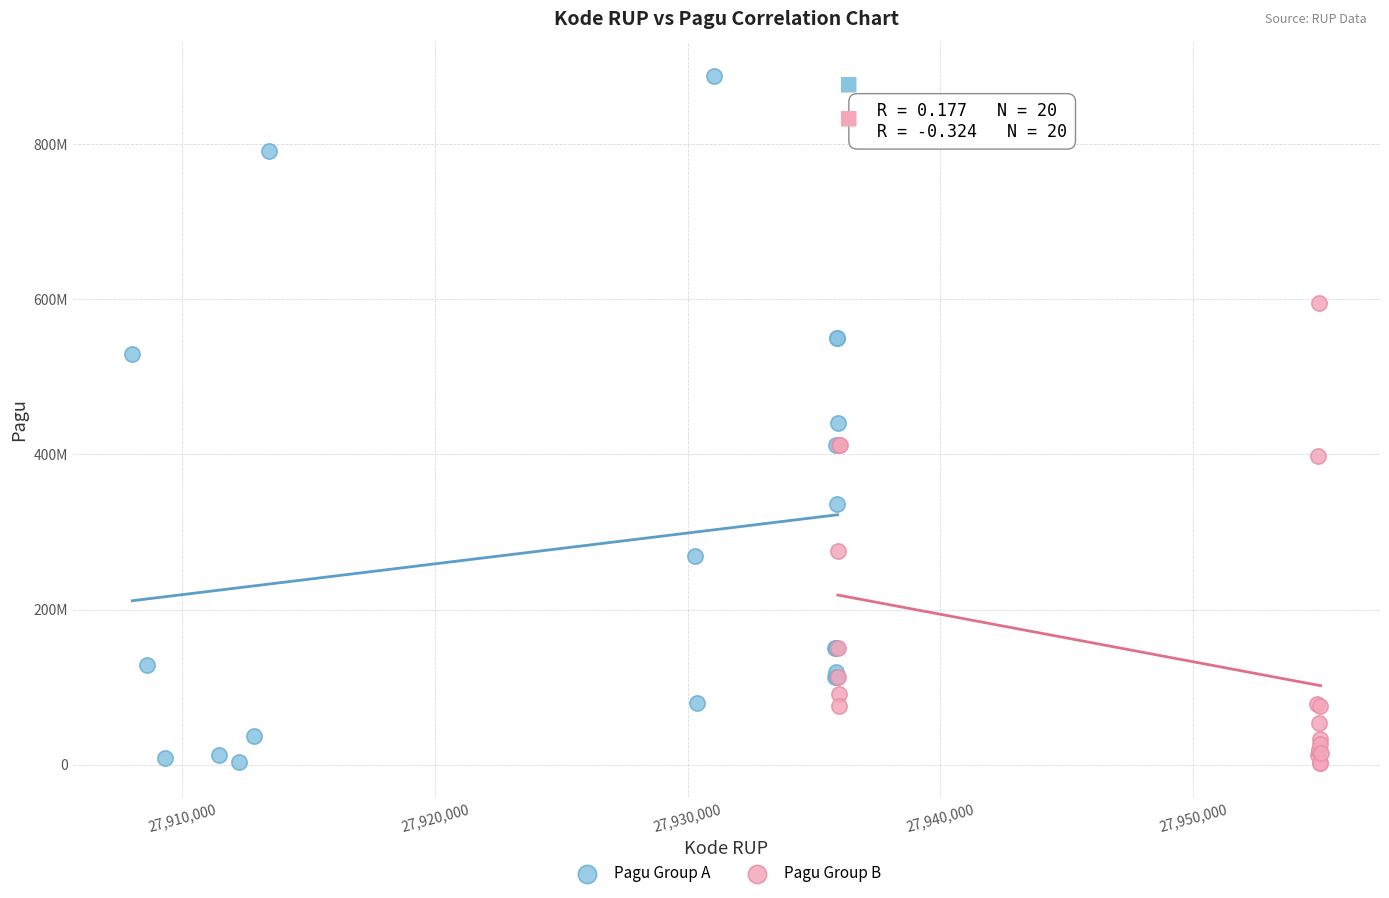

What are all the series names shown in the legend?

Pagu Group A, Pagu Group B